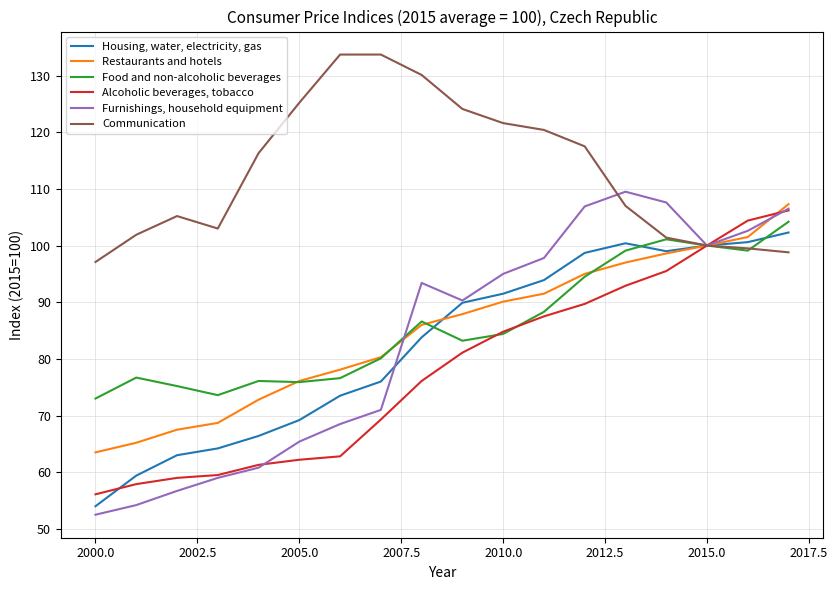

Which series has the widest spread of values?

Furnishings, household equipment